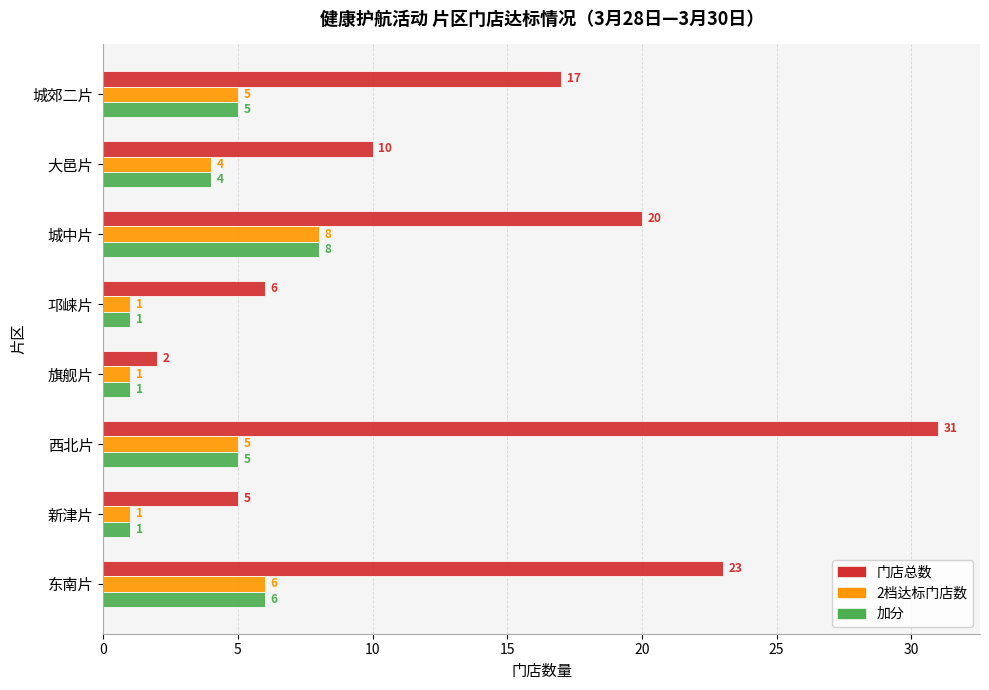

List the labels in order of 门店总数 value, smallest first.

旗舰片, 新津片, 邛崃片, 大邑片, 城郊二片, 城中片, 东南片, 西北片